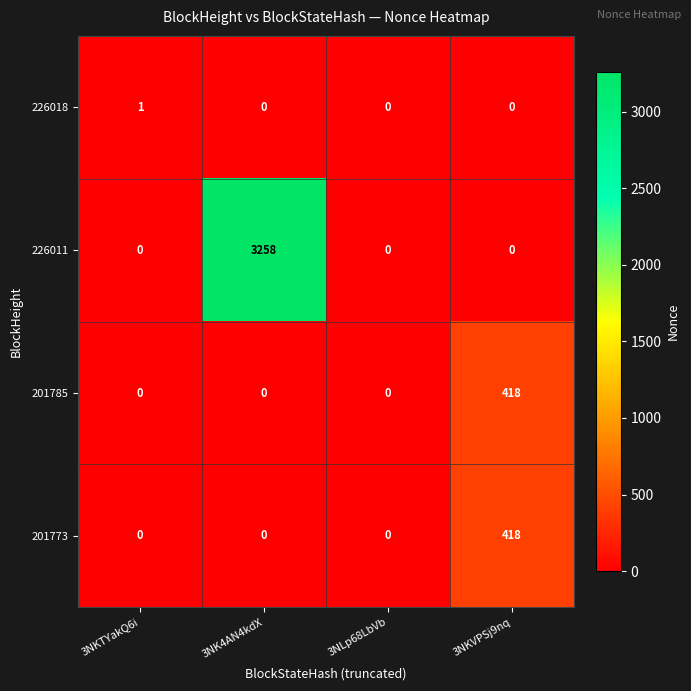

What is the sum of the 226011 values at 3NLp68LbVb and 3NK4AN4kdX?

3258